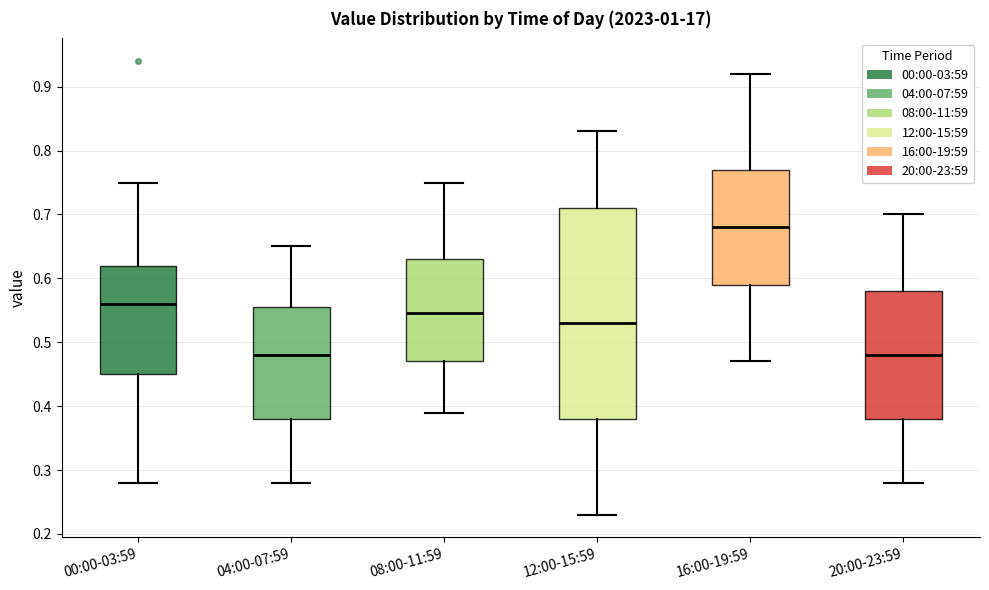

Which box is the tallest, from its lower edge to its upper edge?

12:00-15:59